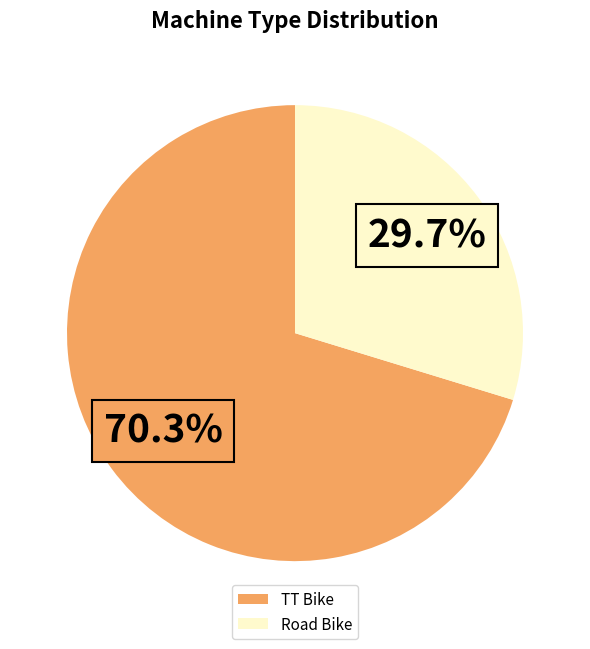

To the nearest percent, what is the difference between the TT Bike and Road Bike slice percentages?

41%